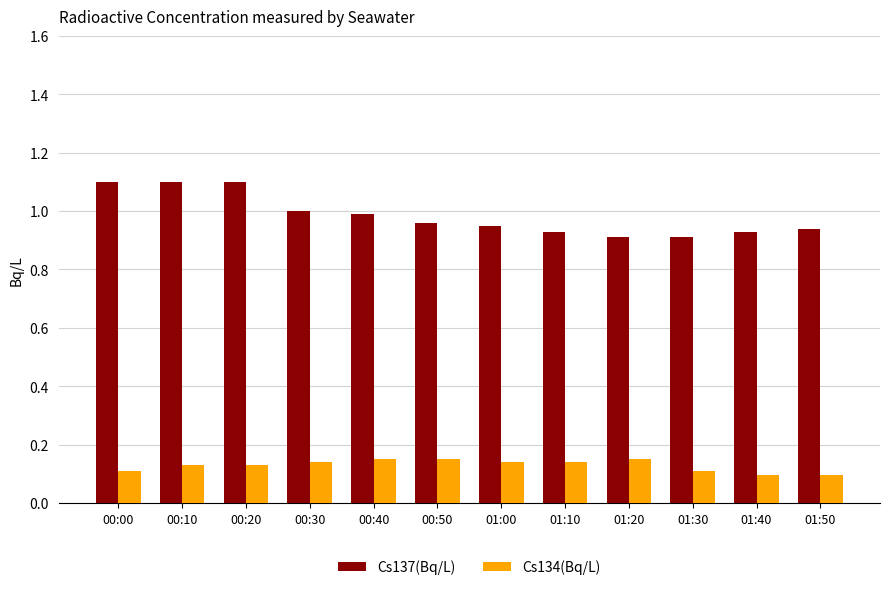

Rank the series by their average value, from highest to lowest.

Cs137(Bq/L), Cs134(Bq/L)